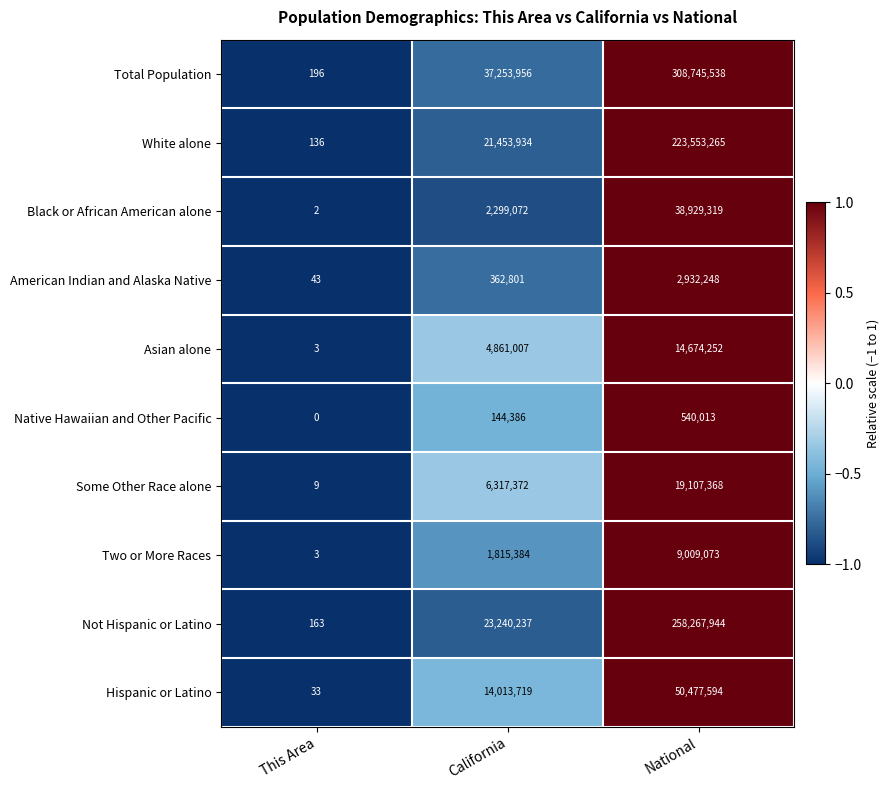

At which category is the sum across all series the highest?

National